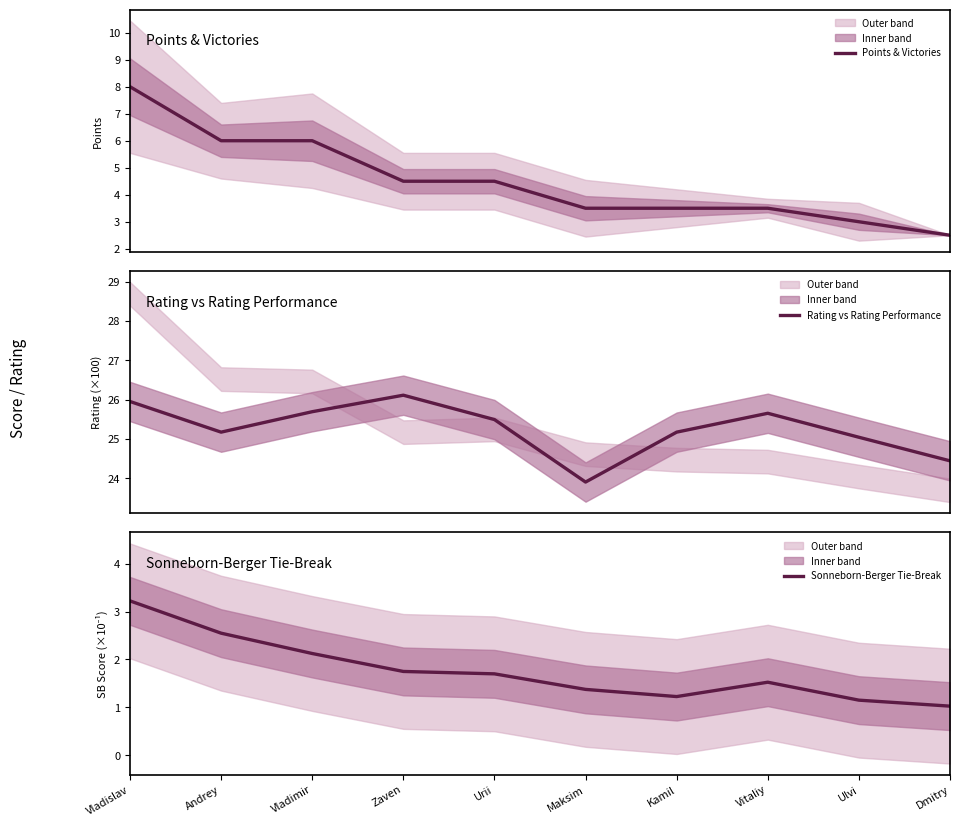

List the labels in order of Points & Victories value, largest first.

Vladislav, Andrey, Vladimir, Zaven, Urii, Maksim, Kamil, Vitaliy, Ulvi, Dmitry